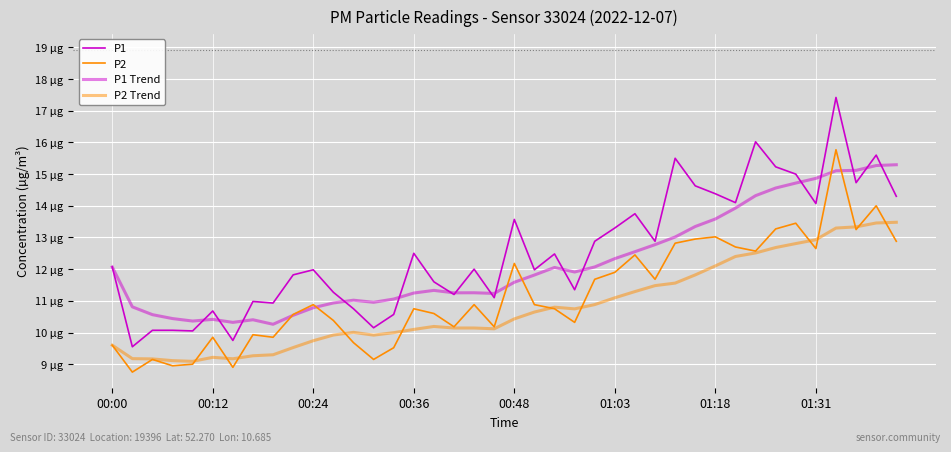

Does the chart display data point markers on the line(s)?

No